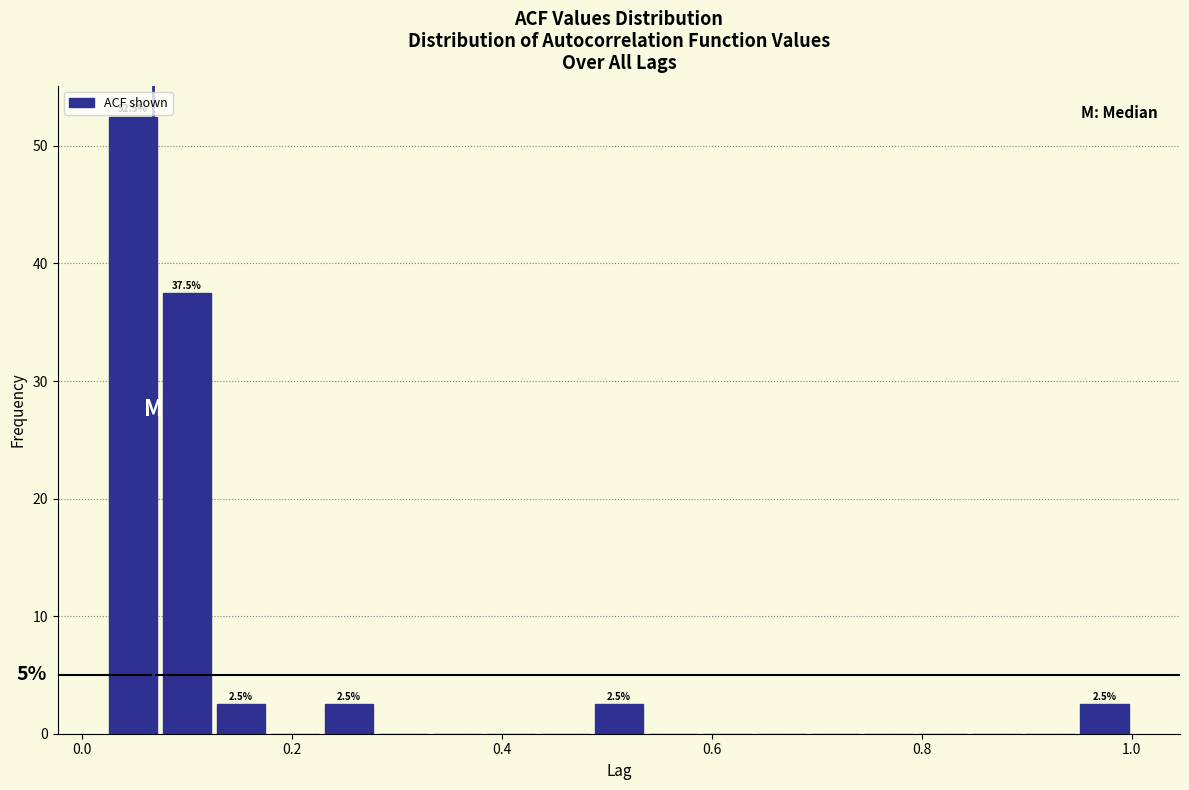

Around what value on the x-axis is the tallest bar? Give the approximate position of its centre, as read against the axis.

0.04